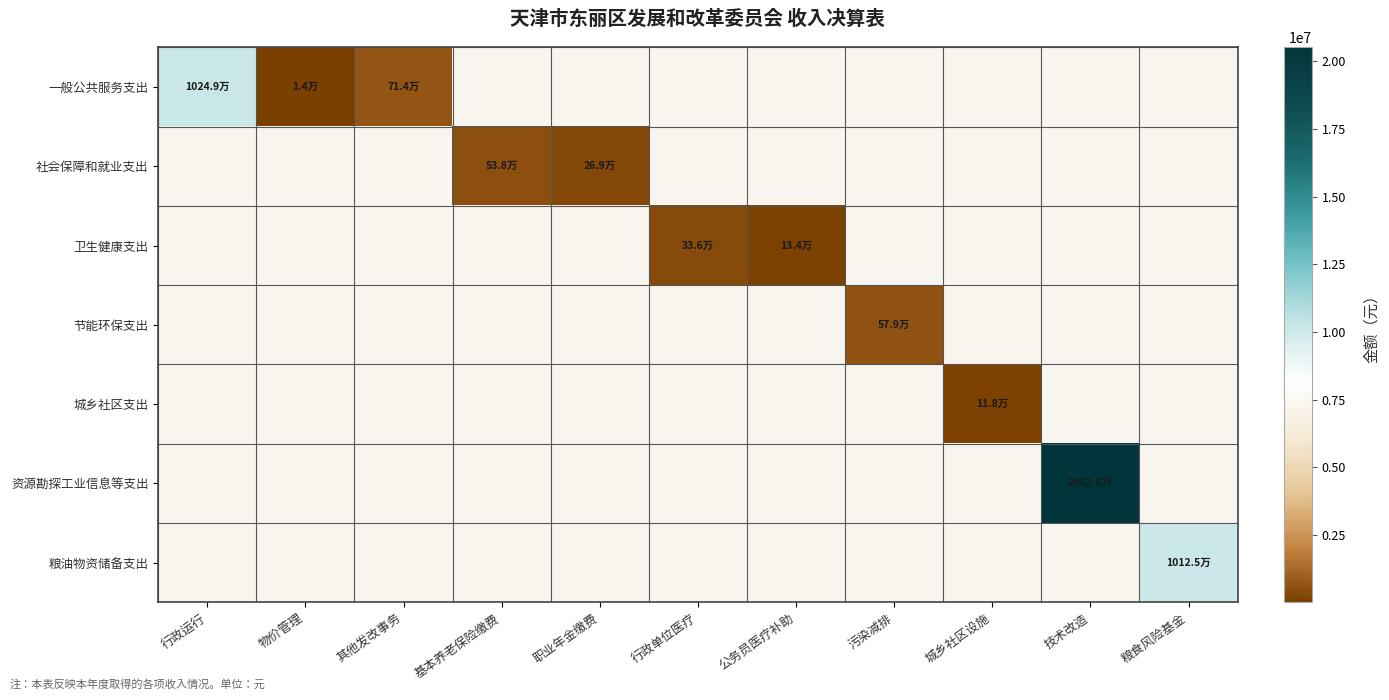

At how many categories does at least one series exceed 9184689?

3